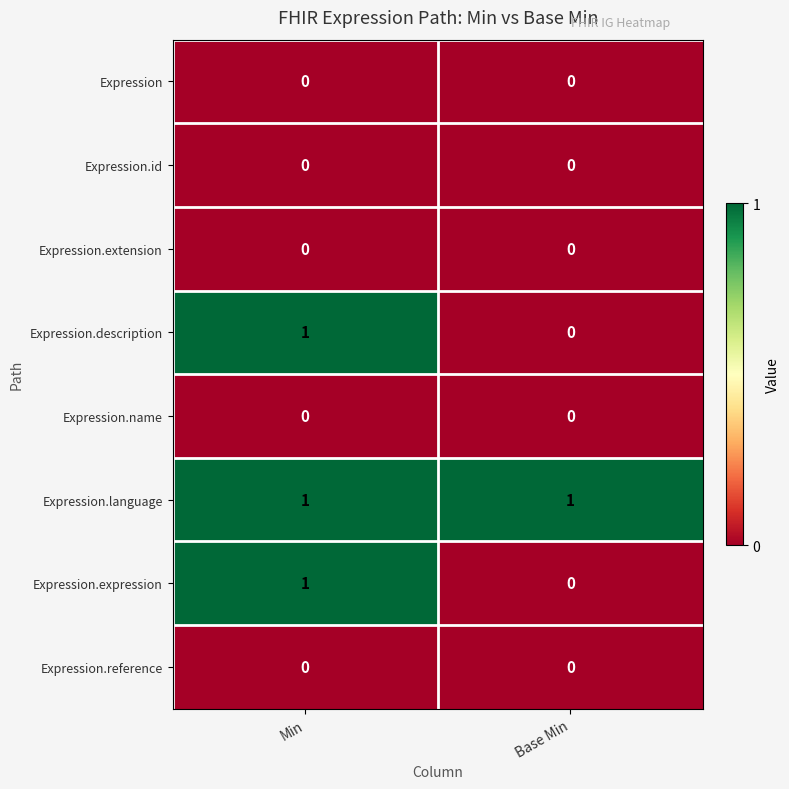

Reading left to right, list all the values displayed in this chart.

Expression: 0	0
Expression.id: 0	0
Expression.extension: 0	0
Expression.description: 1	0
Expression.name: 0	0
Expression.language: 1	1
Expression.expression: 1	0
Expression.reference: 0	0